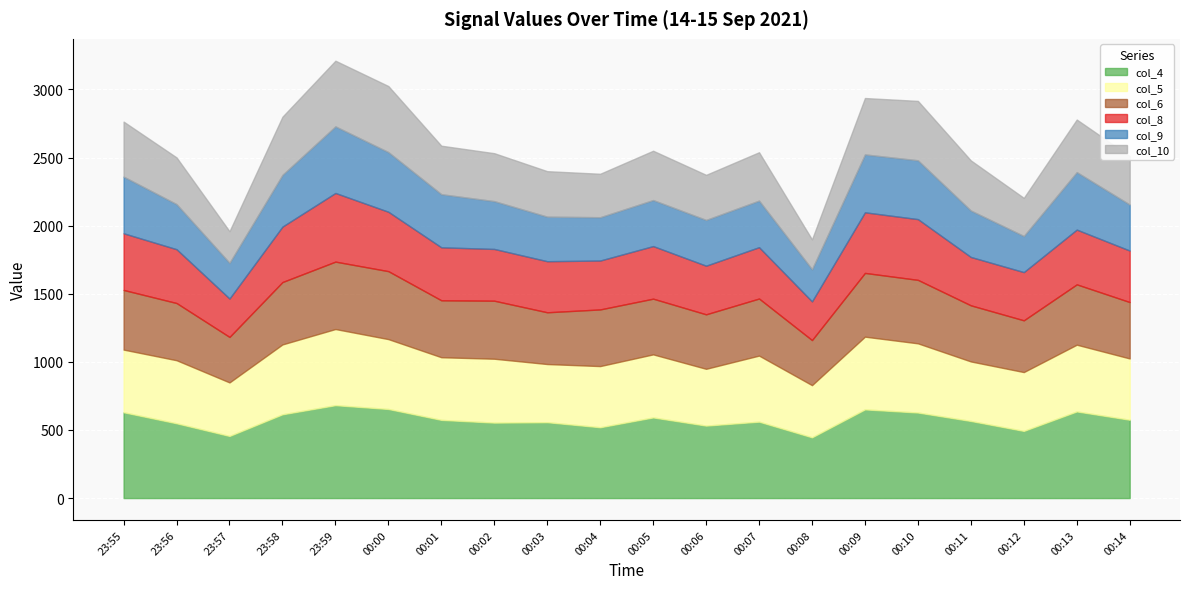

Is it true that col_5 equals 643 at 00:08?

False